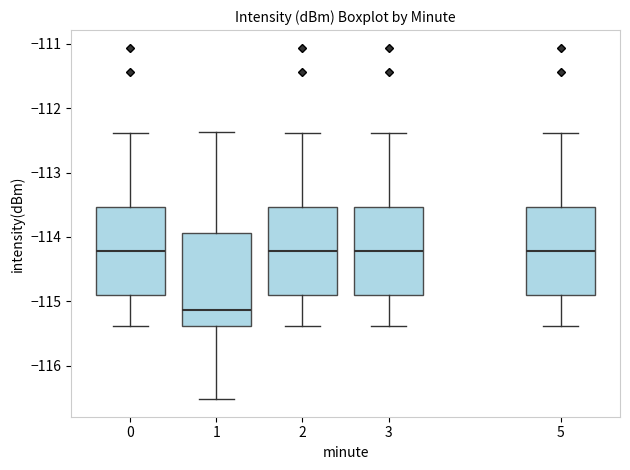

Reading left to right, transcribe this box plot: for each box, give where its median line is, the range the box spans, and where its two whiskers end, as read against the y-axis. The values are not printed on the chart, so give them approximately, as read against the axis.

0: median -114.2, box -114.9 to -113.5, whiskers -115.4 to -112.4
1: median -115.1, box -115.4 to -113.9, whiskers -116.5 to -112.4
2: median -114.2, box -114.9 to -113.5, whiskers -115.4 to -112.4
3: median -114.2, box -114.9 to -113.5, whiskers -115.4 to -112.4
5: median -114.2, box -114.9 to -113.5, whiskers -115.4 to -112.4